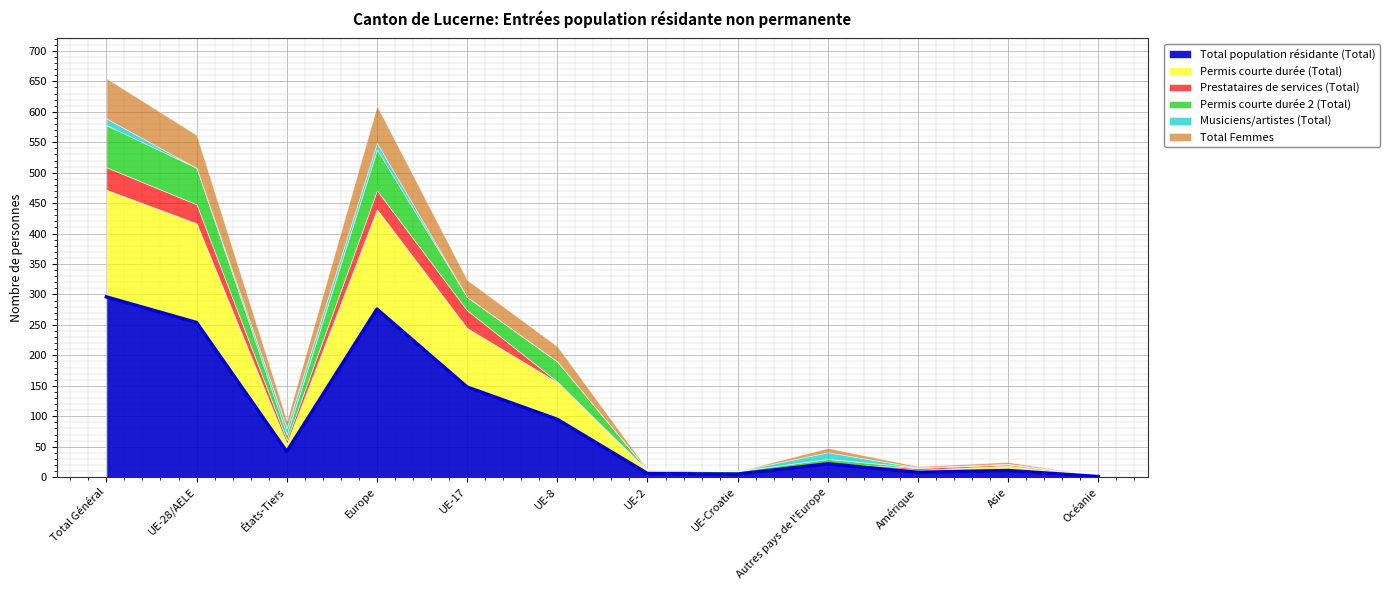

Which series changed the most between UE-28/AELE and UE-8?

Total population résidante (Total)